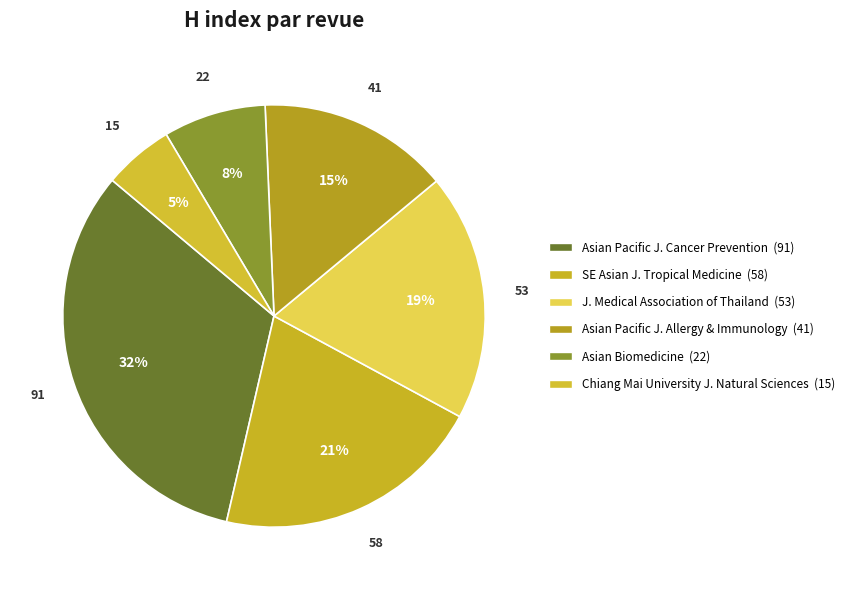

Which category has the biggest portion of the pie?

Asian Pacific Journal of Cancer Prevention